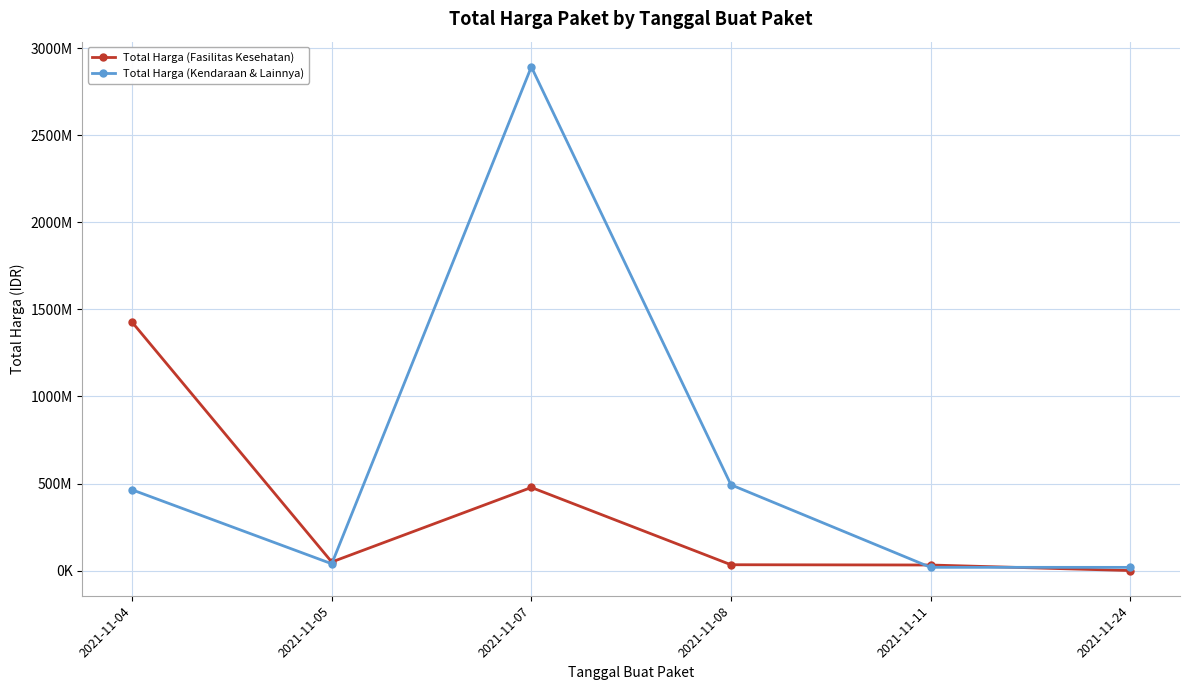

True or false: Total Harga (Kendaraan & Lainnya) and Total Harga (Fasilitas Kesehatan) intersect in this chart.

True